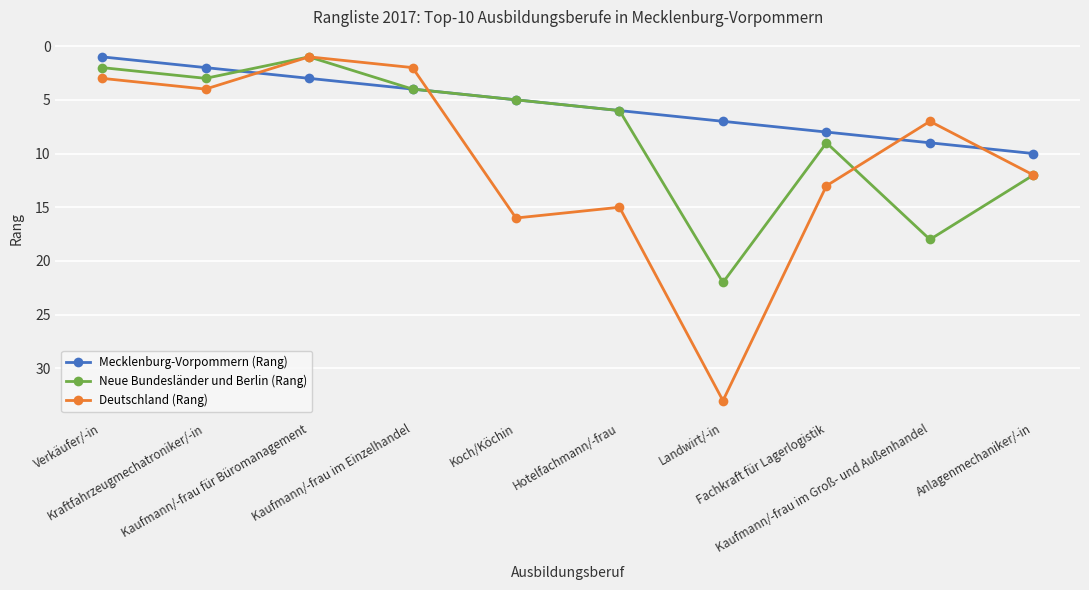

At which category does Neue Bundesländer und Berlin (Rang) reach its first local valley?

Kaufmann/-frau für Büromanagement